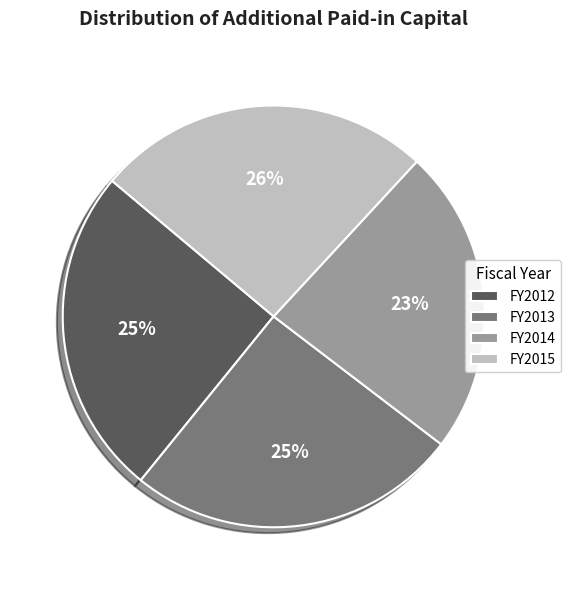

The FY2014 slice represents 23% of the pie. True or false?

True